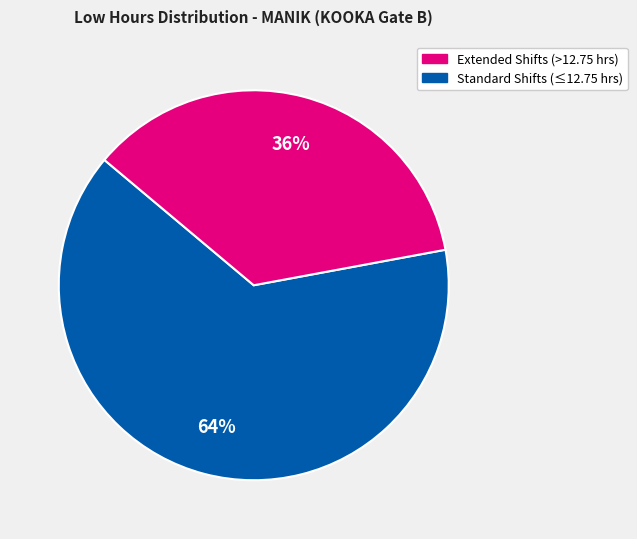

Is there any slice that represents more than half of the pie?

Yes